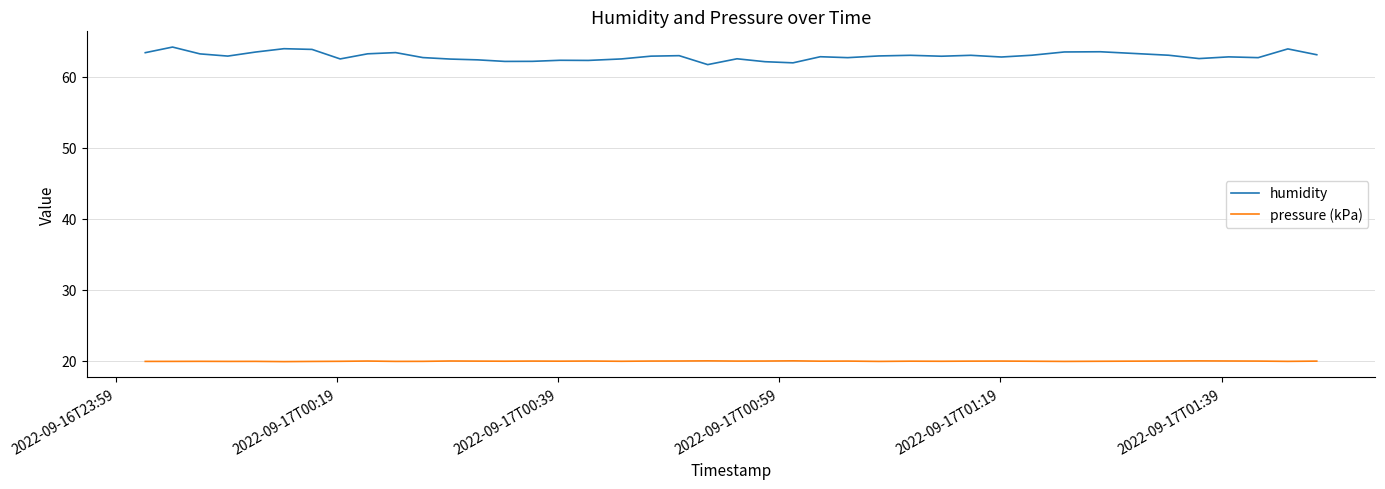

Does the chart display data point markers on the line(s)?

No